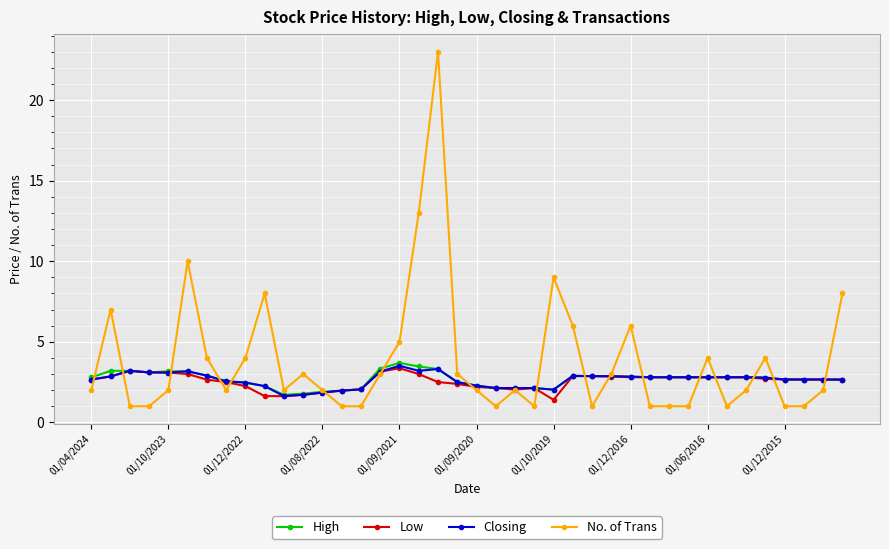

What is the average value of the High series?

2.7